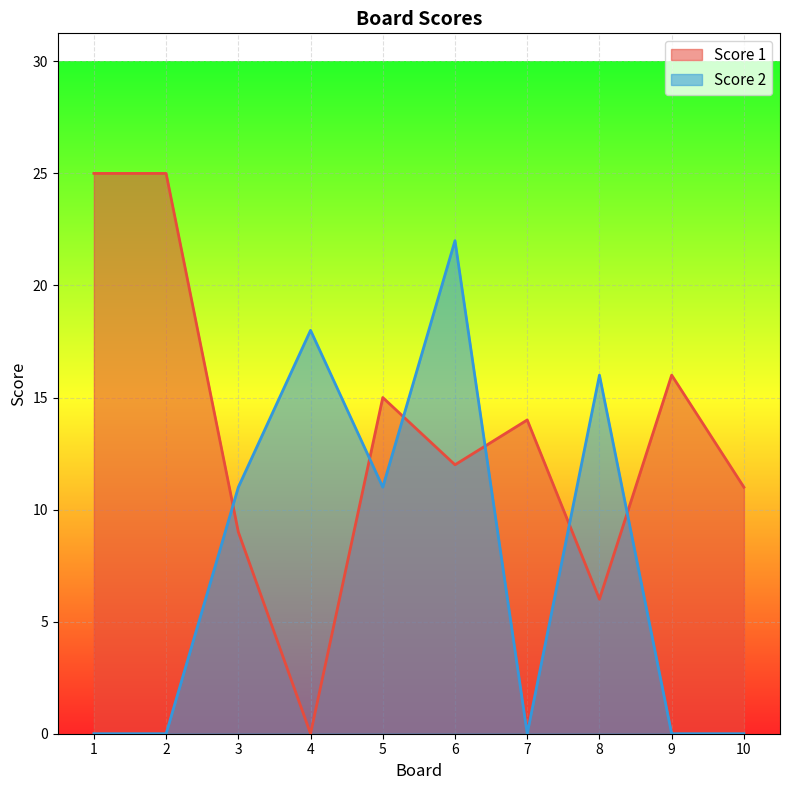

What are all the series names shown in the legend?

Score 1, Score 2